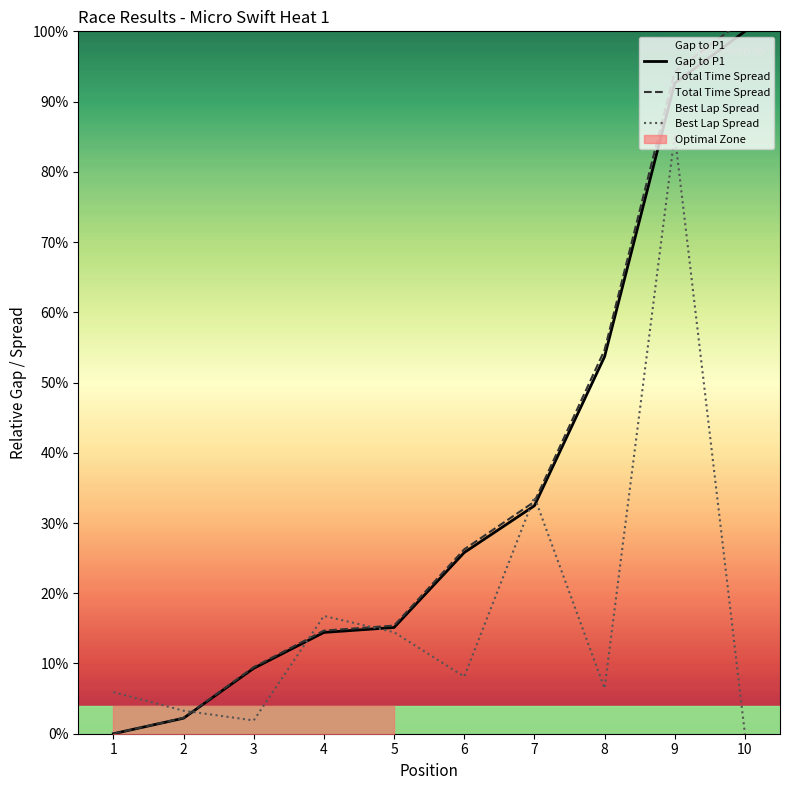

What is the value of the Best Lap Spread point at the 8th from the left?

6.5